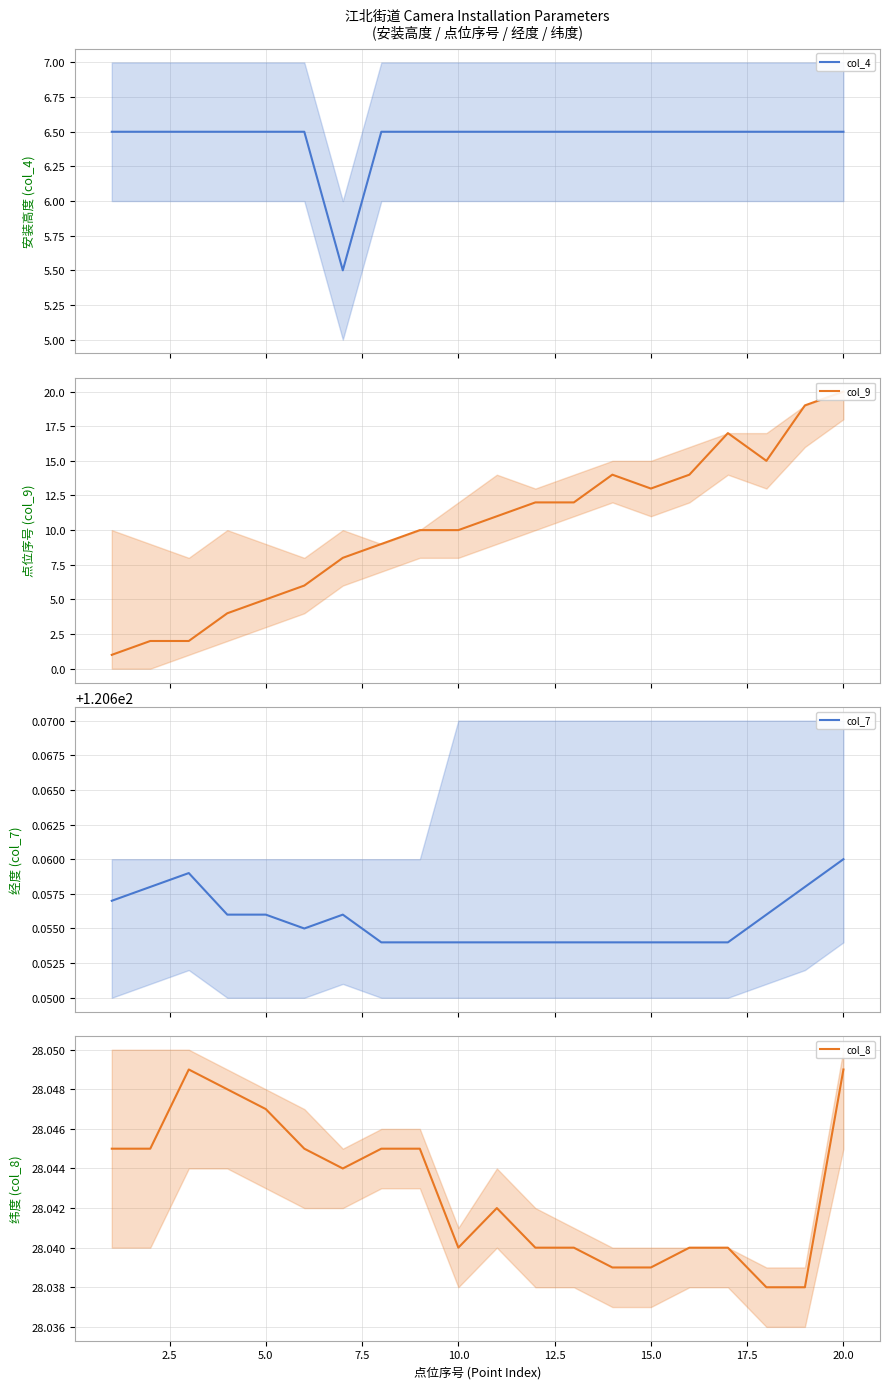

What is the highest value of the col_4 series?

6.5